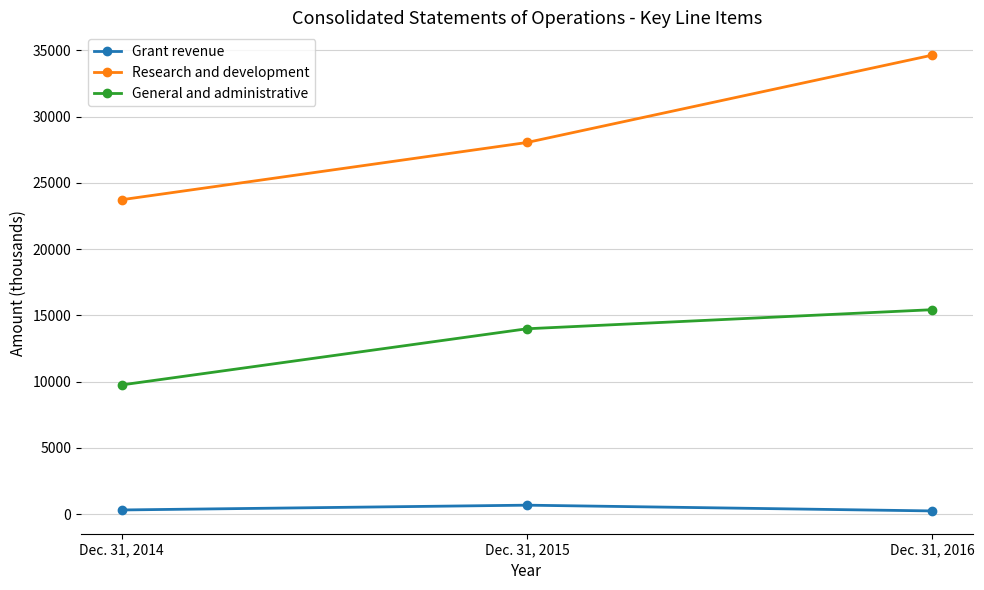

True or false: General and administrative has a value of 20955 at Dec. 31, 2016.

False